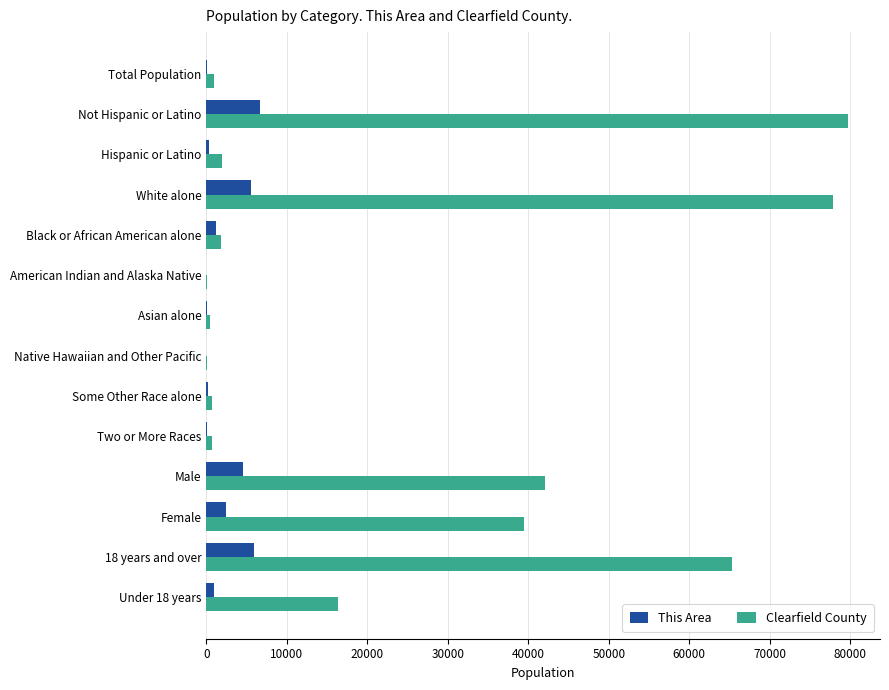

The Clearfield County series shows 24150 at Female. True or false?

False